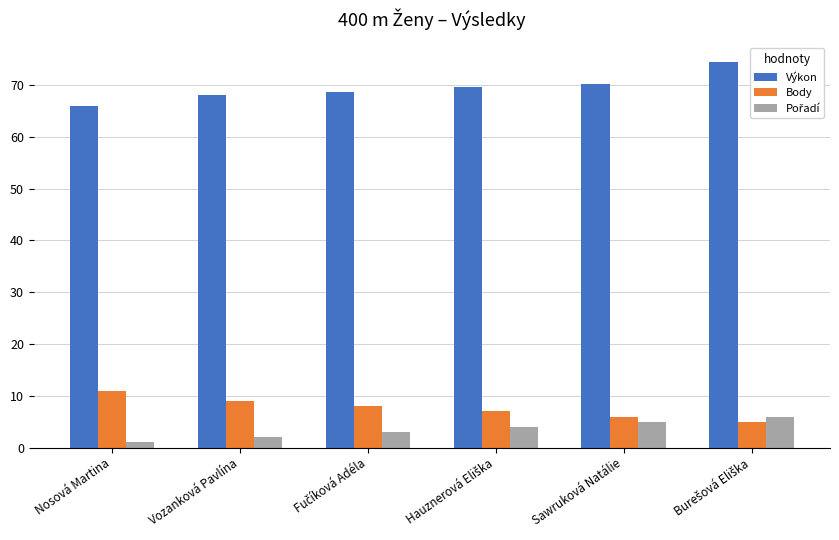

Is it true that Body equals 6.0 at Sawruková Natálie?

True